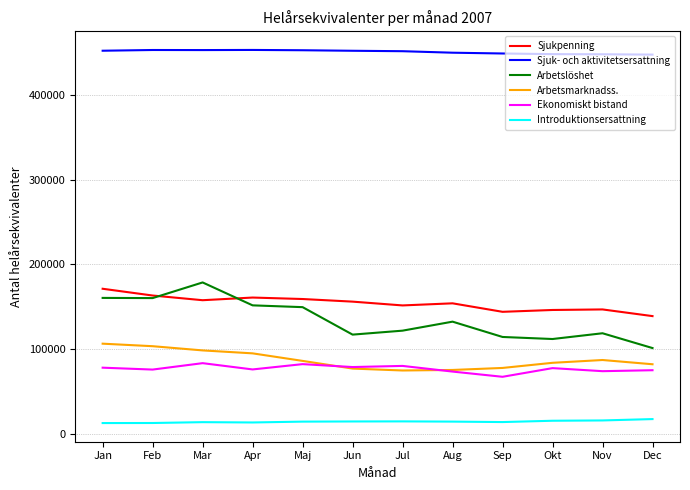

True or false: Arbetsmarknadss. and Arbetslöshet cross at least once.

False